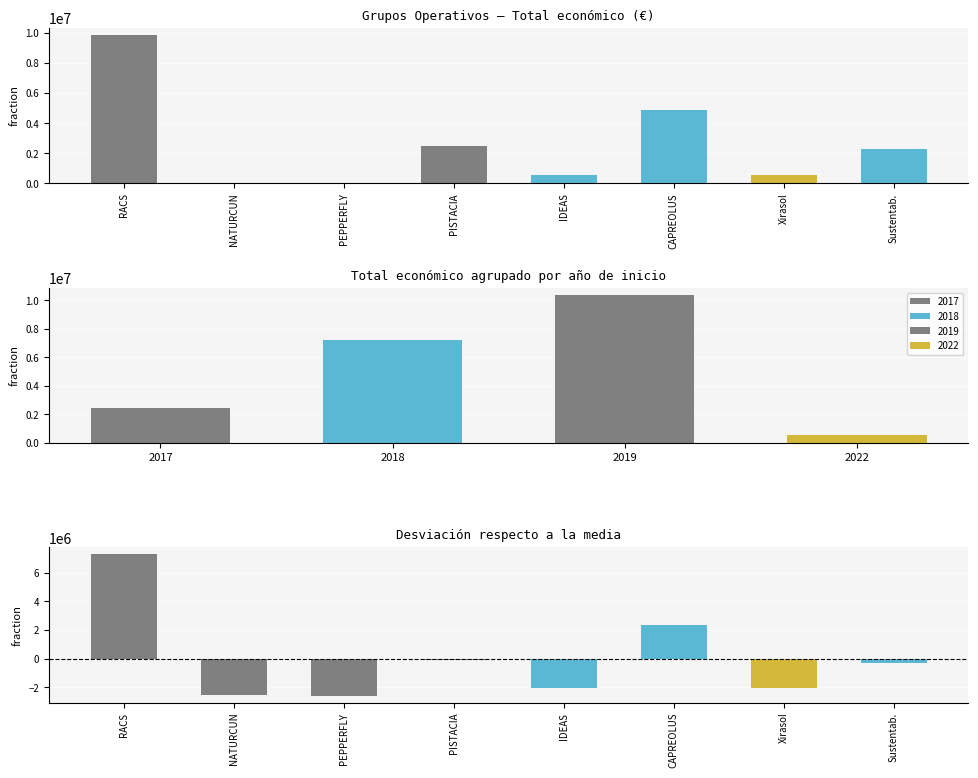

Which series has the largest range (max minus min)?

Total económico